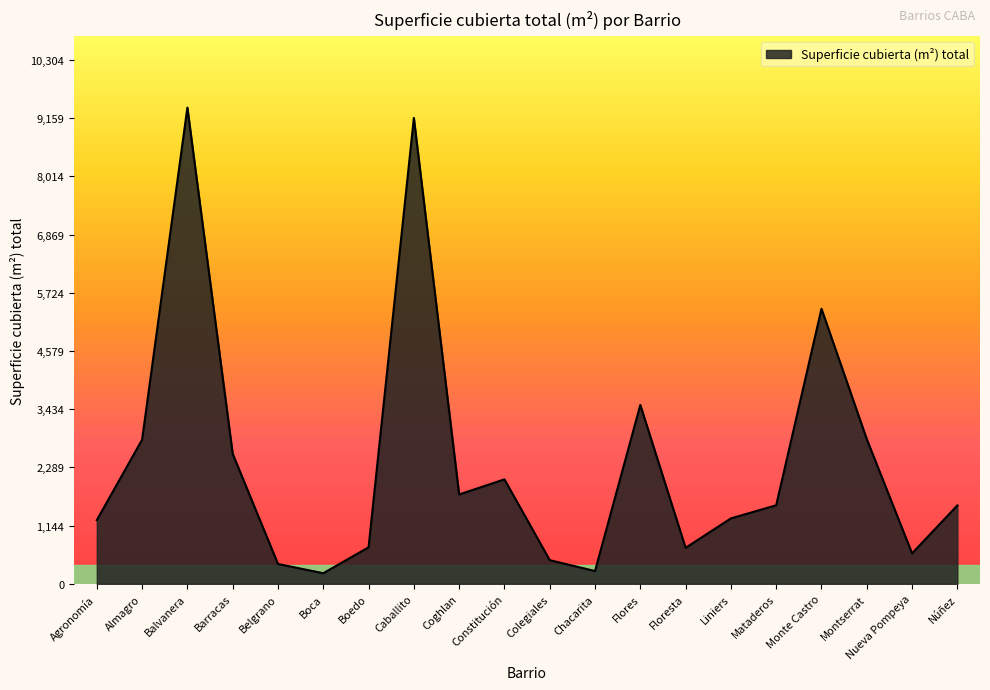

At which label is the value closest to 4789?

Monte Castro